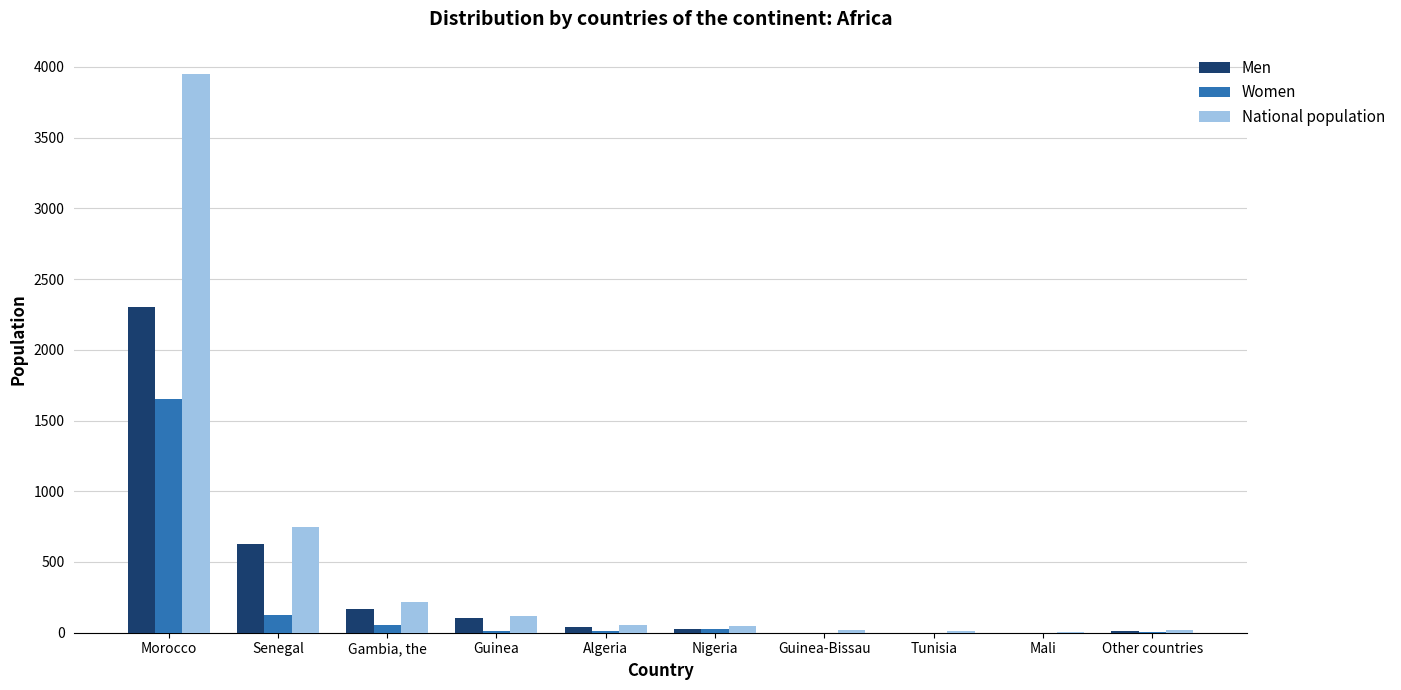

Which series has the largest range (max minus min)?

National population